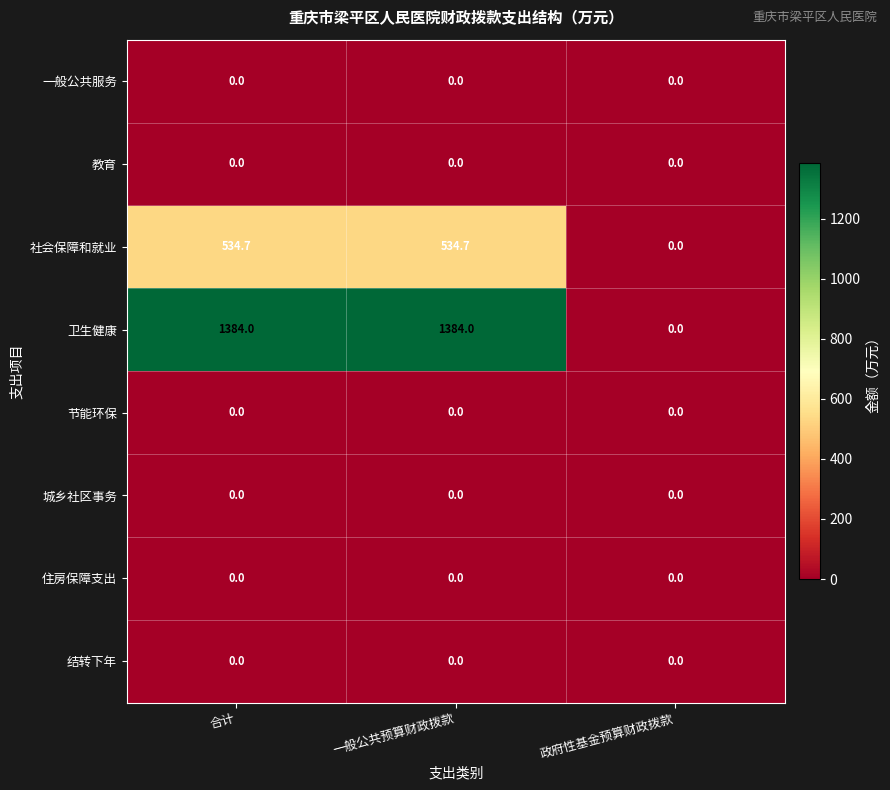

Which series has the largest total across all categories?

卫生健康